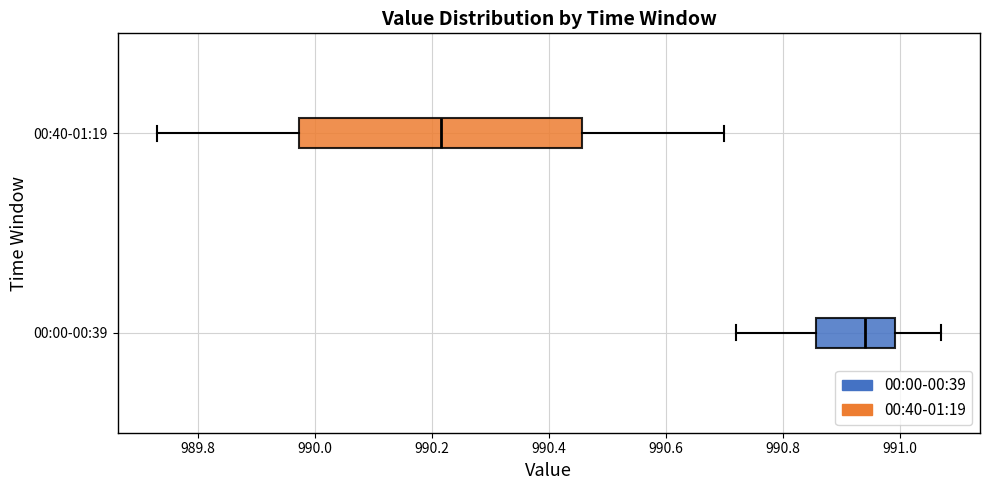

Where is the right edge of the box for 00:00-00:39 on the x-axis? The values are not printed on the chart, so give them approximately, as read against the axis.

991.00